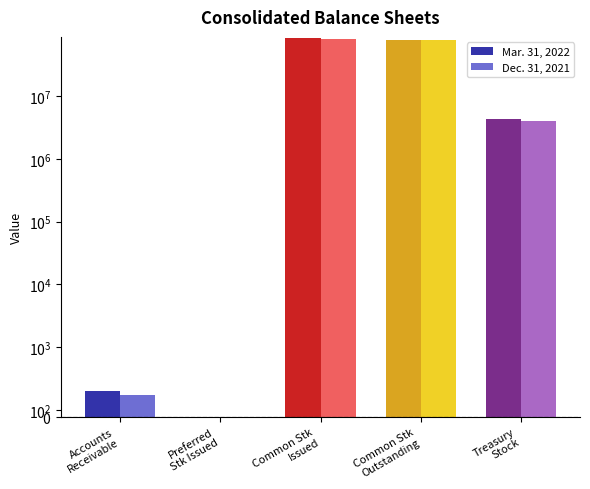

At which category is the sum across all series the highest?

Common Stock Issued